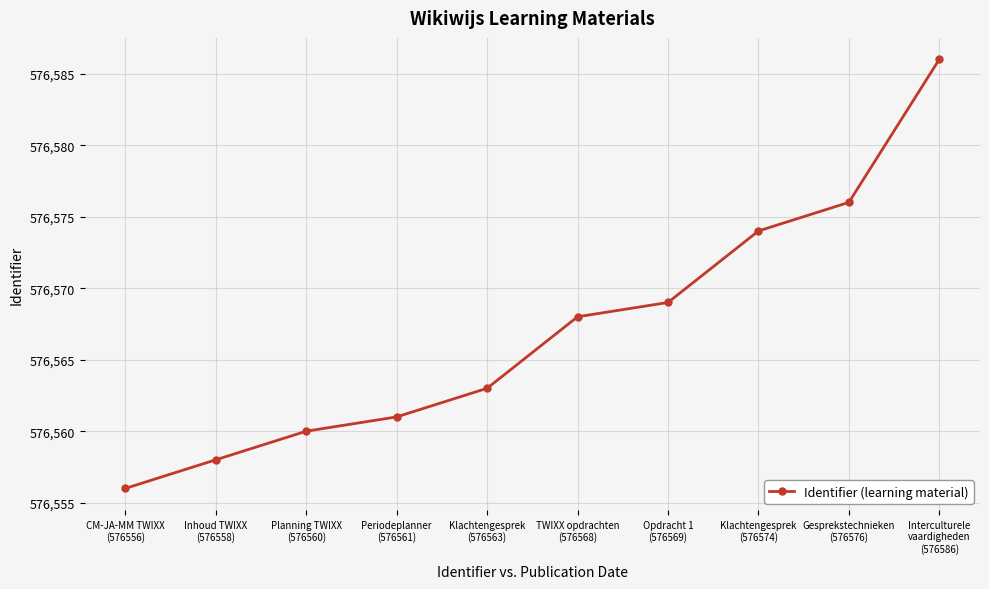

Does the chart display data point markers on the line(s)?

Yes